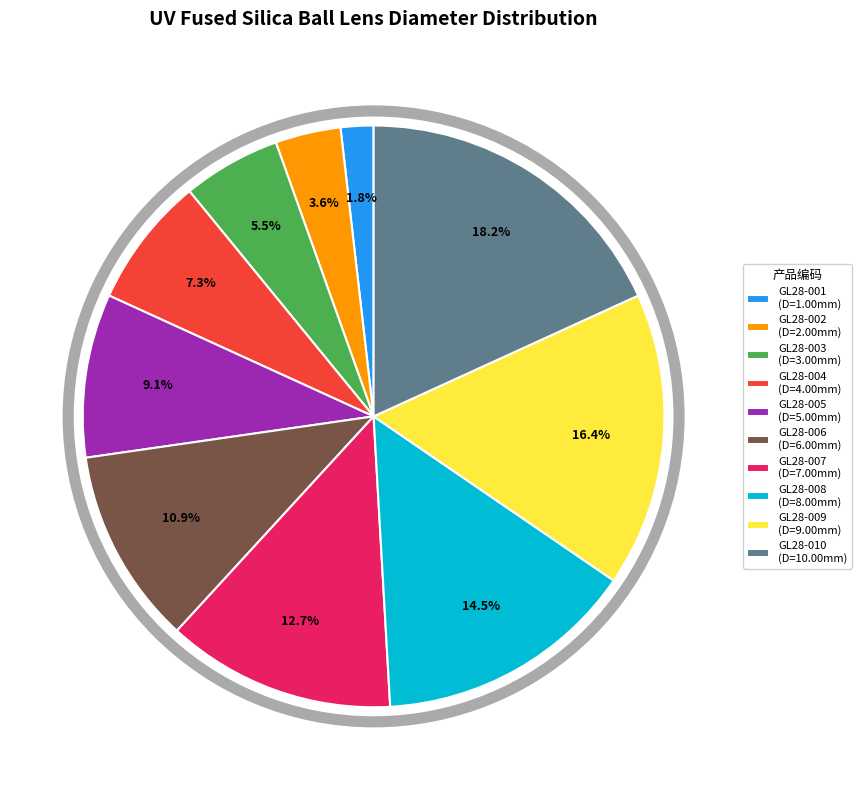

To the nearest percent, what is the combined percentage of GL28-004 and GL28-006?

18%